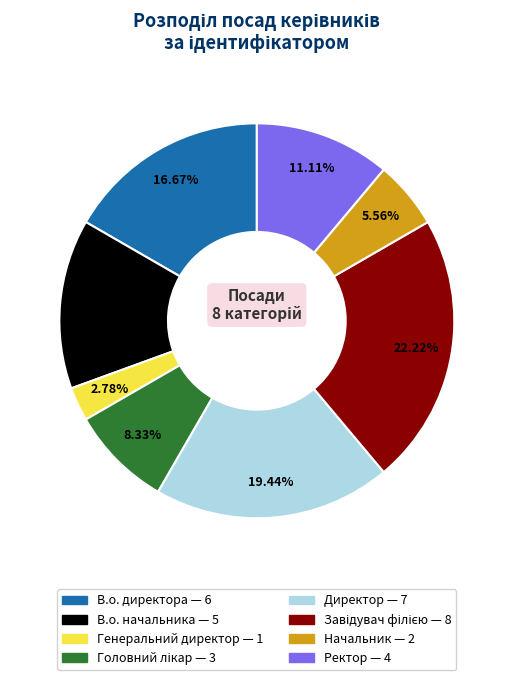

How many segments does this pie chart have?

8